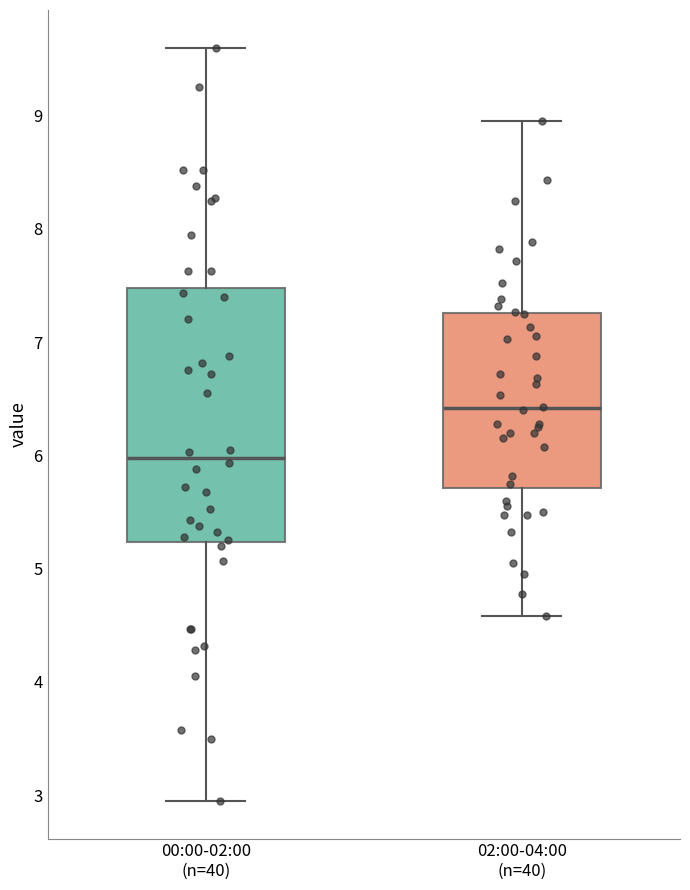

Comparing the boxes themselves (not the whiskers), which one is the tallest?

00:00-02:00 (n=40)